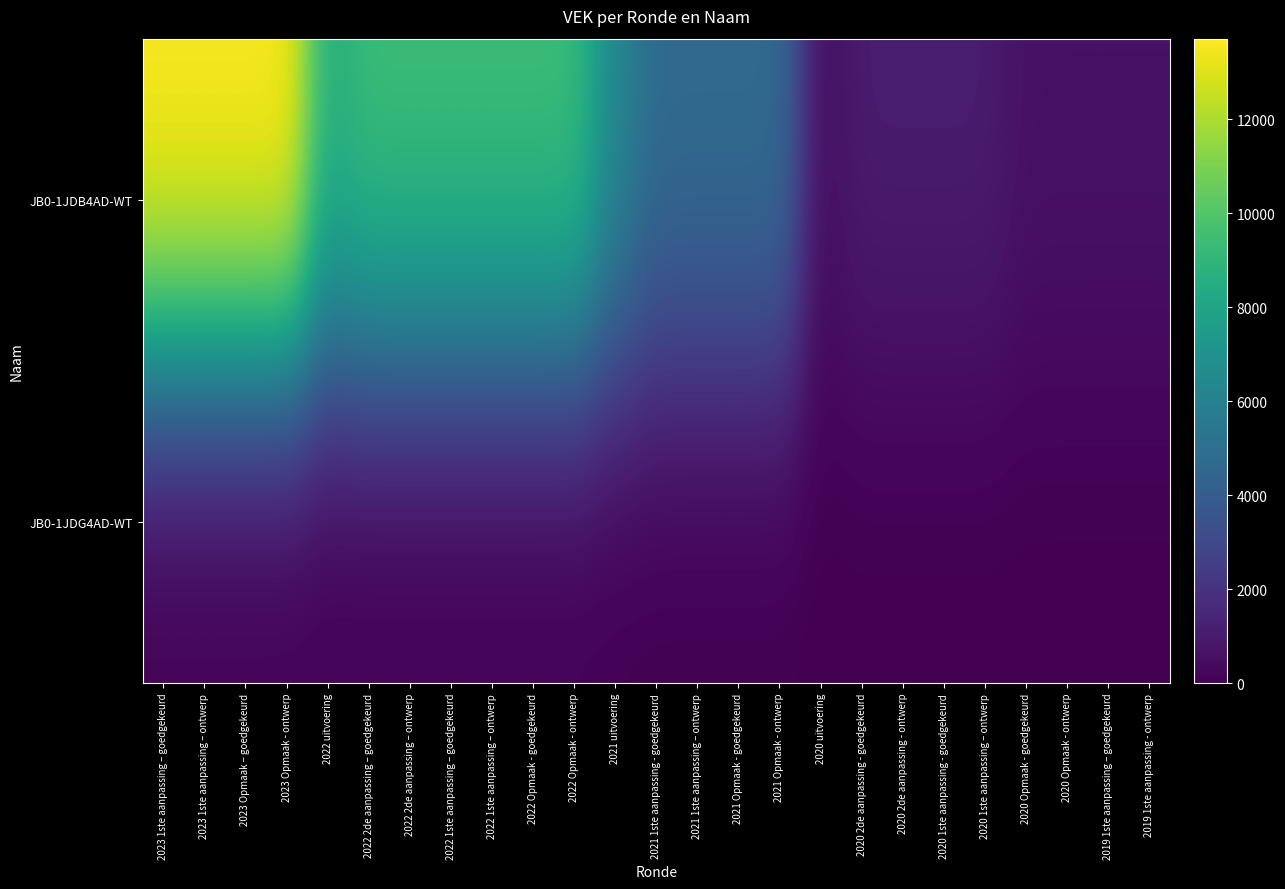

Which series has the widest spread of values?

JB0-1JDB4AD-WT